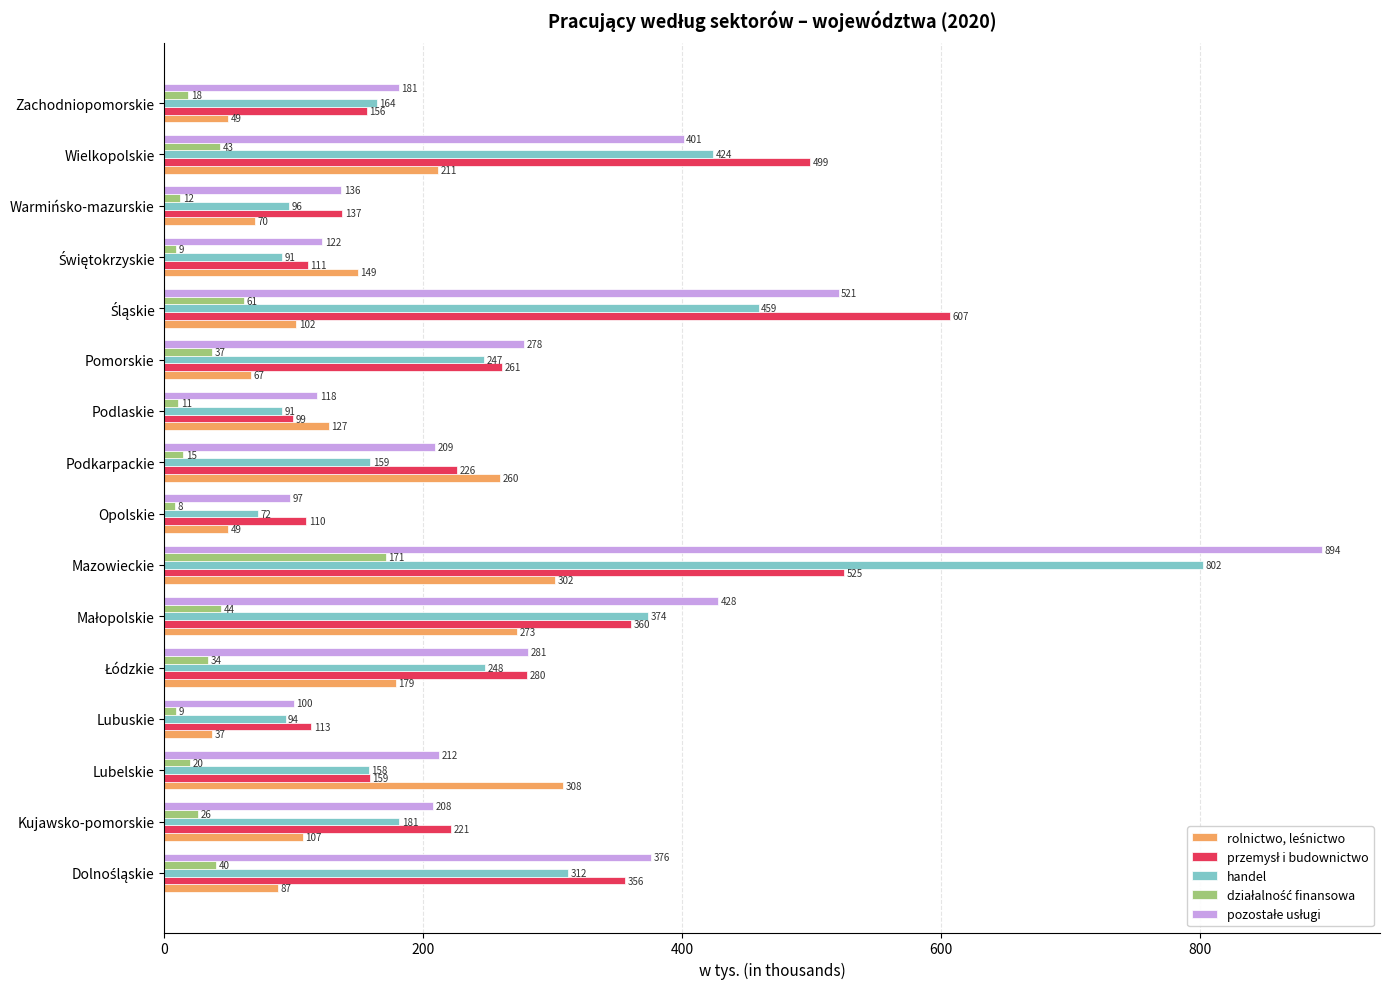

At how many categories does at least one series exceed 454?

3